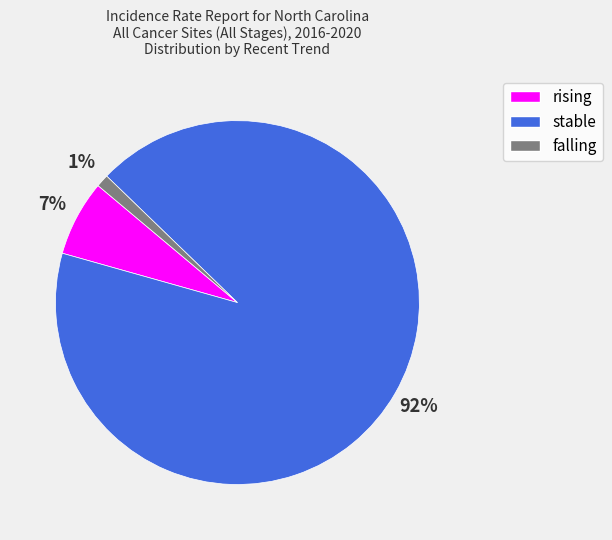

The rising slice represents 1% of the pie. True or false?

False